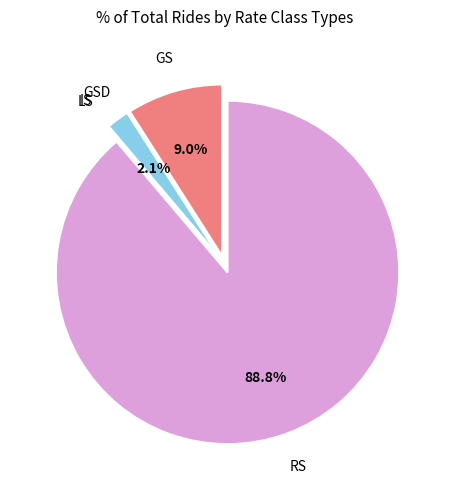

Which category has the biggest portion of the pie?

RS